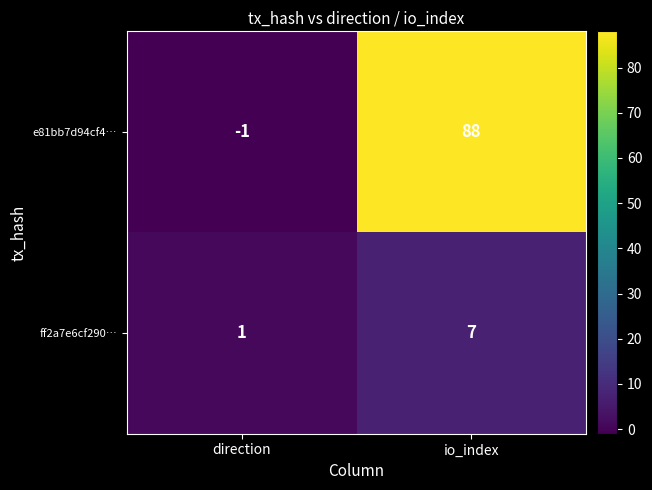

Which category has the highest value in the ff2a7e6cf290… series?

io_index